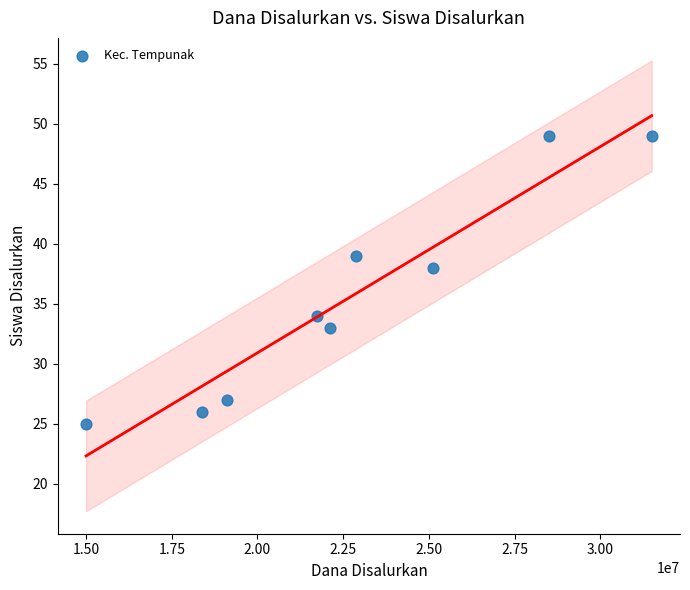

What Y value in the scatter plot is closest to 37?

38